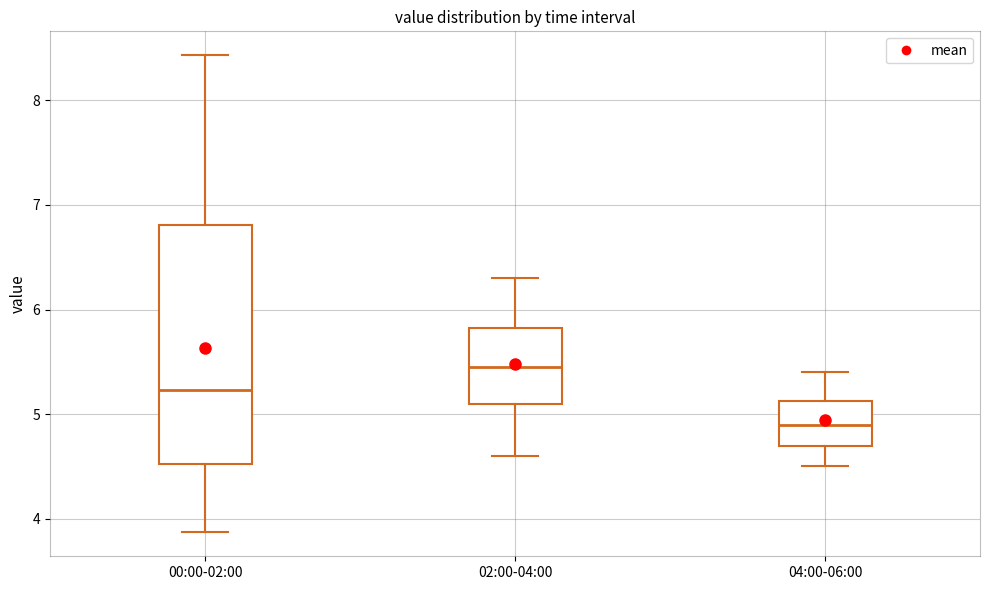

Reading left to right, transcribe this box plot: for each box, give where its median line is, the range the box spans, and where its two whiskers end, as read against the y-axis. The values are not printed on the chart, so give them approximately, as read against the axis.

00:00-02:00: median 5.2, box 4.5 to 6.8, whiskers 3.9 to 8.4
02:00-04:00: median 5.5, box 5.1 to 5.8, whiskers 4.6 to 6.3
04:00-06:00: median 4.9, box 4.7 to 5.1, whiskers 4.5 to 5.4